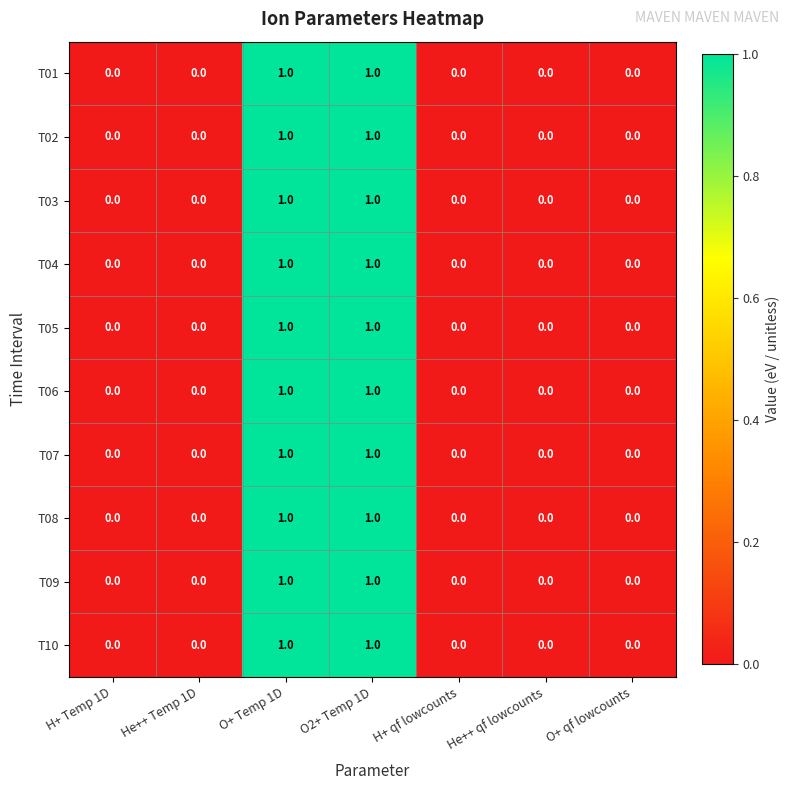

Count the T05 values in the range 0 to 1.

7